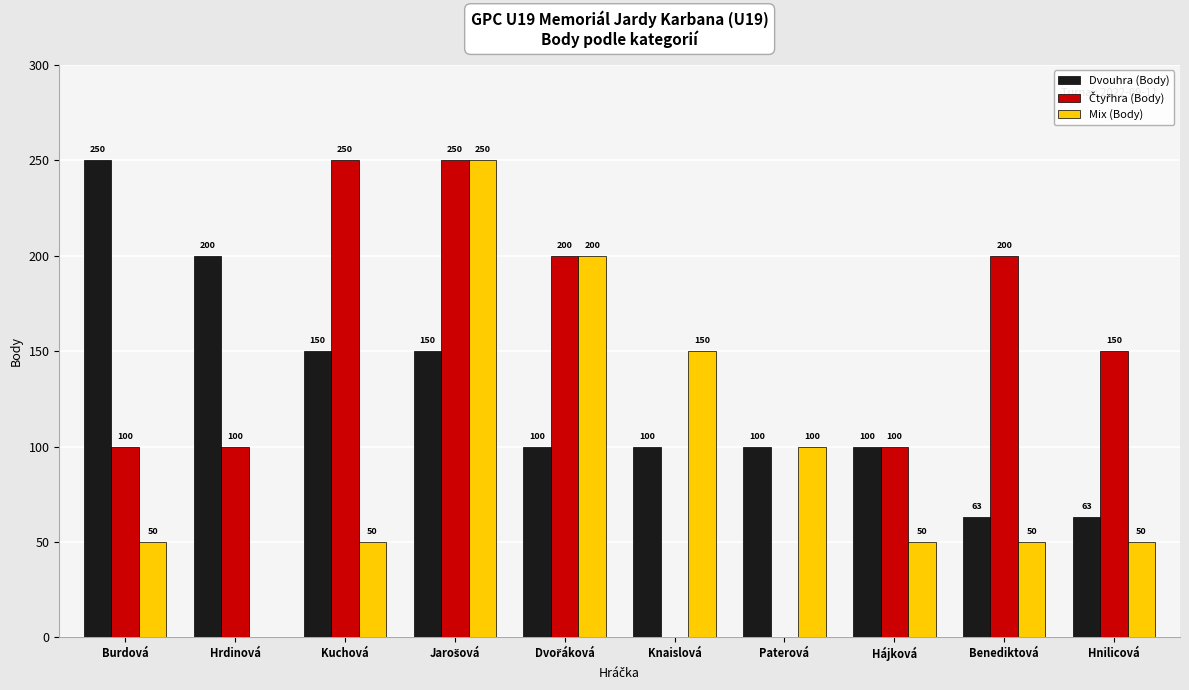

The Mix (Body) series shows 85 at Knaislová. True or false?

False